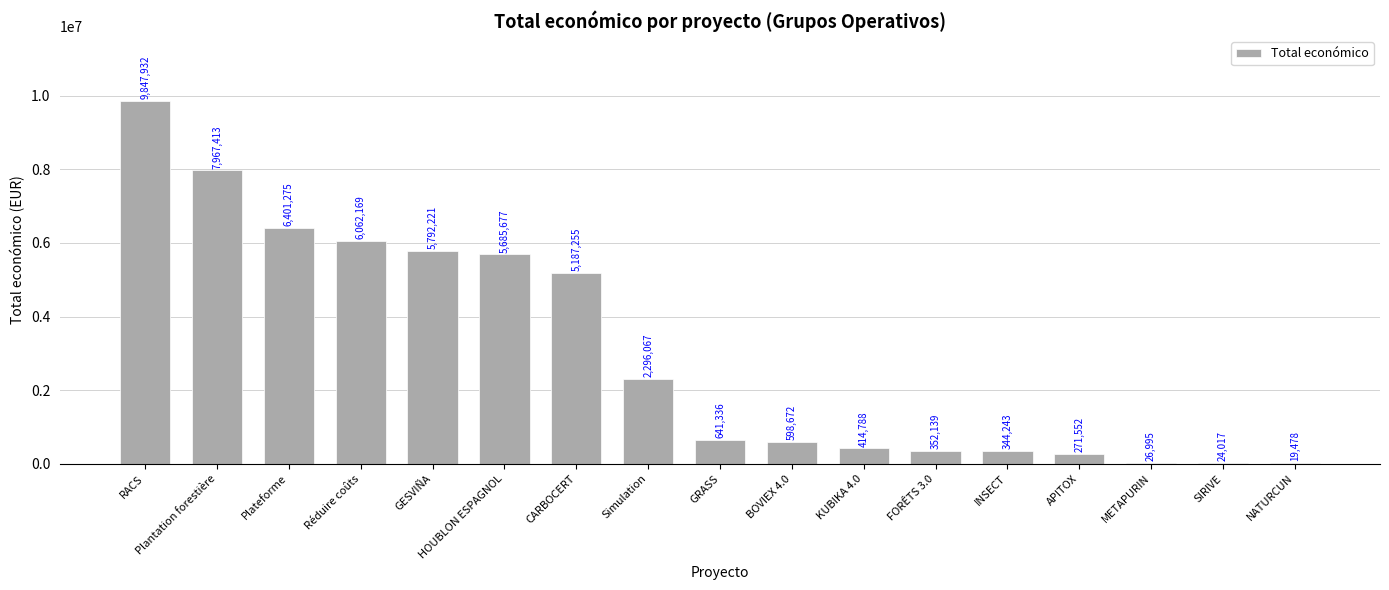

What is the greatest value displayed?

9847932